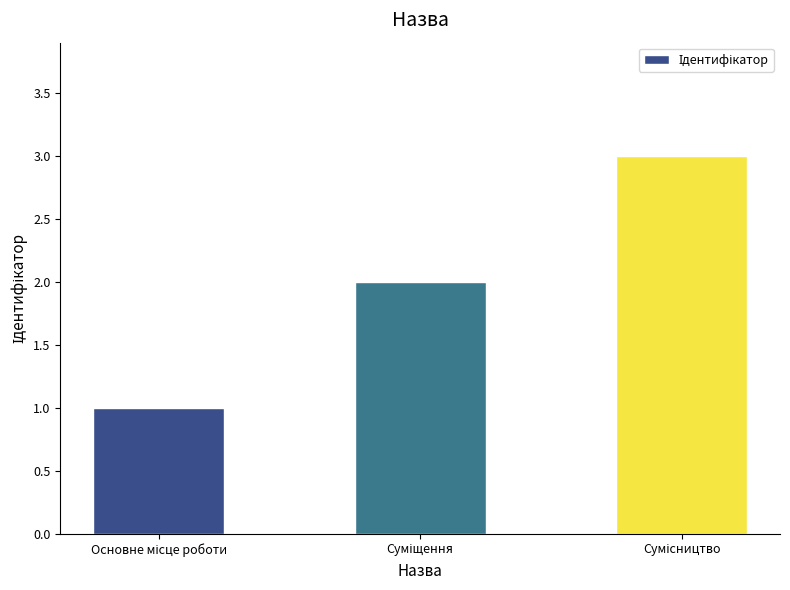

What is the maximum value shown in the chart?

3